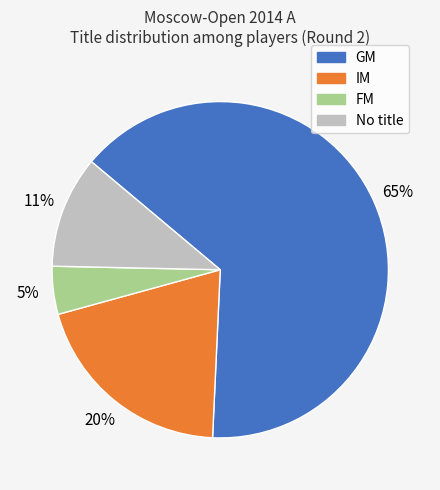

Does any single category account for the majority?

Yes